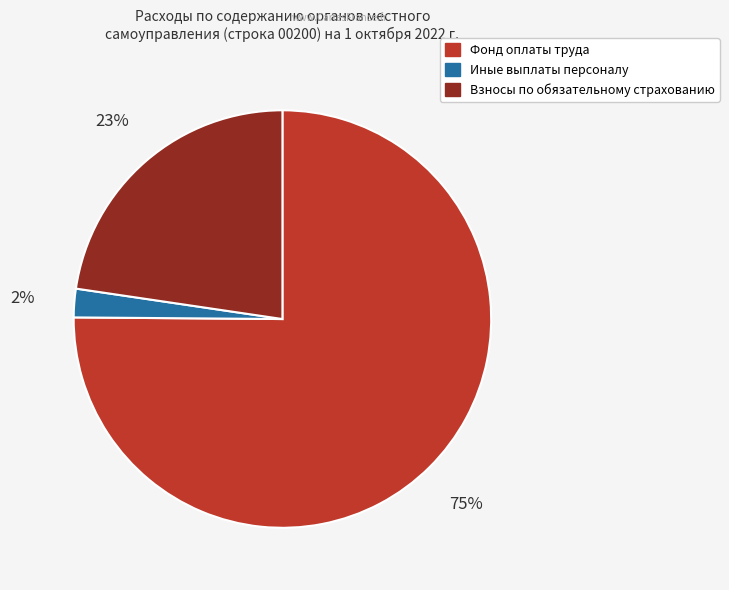

To the nearest percent, what is the difference between the largest and smallest slice percentages?

73%